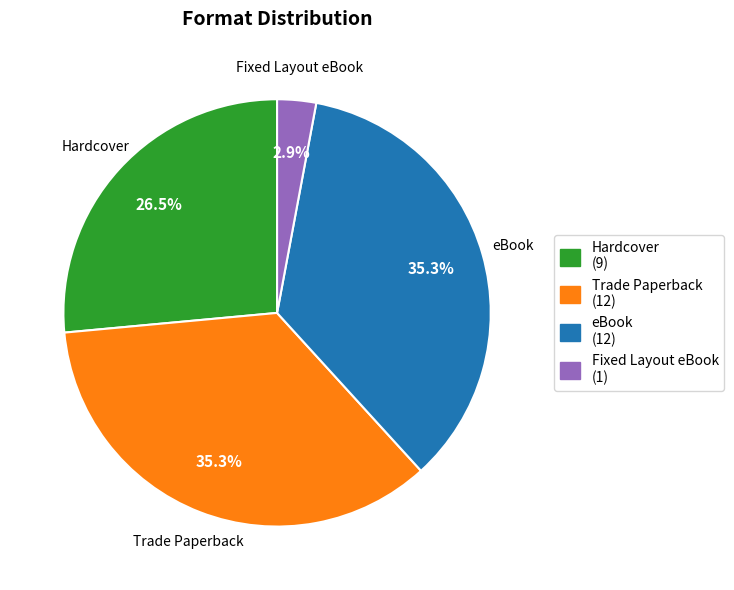

True or false: eBook accounts for 20% of the total.

False